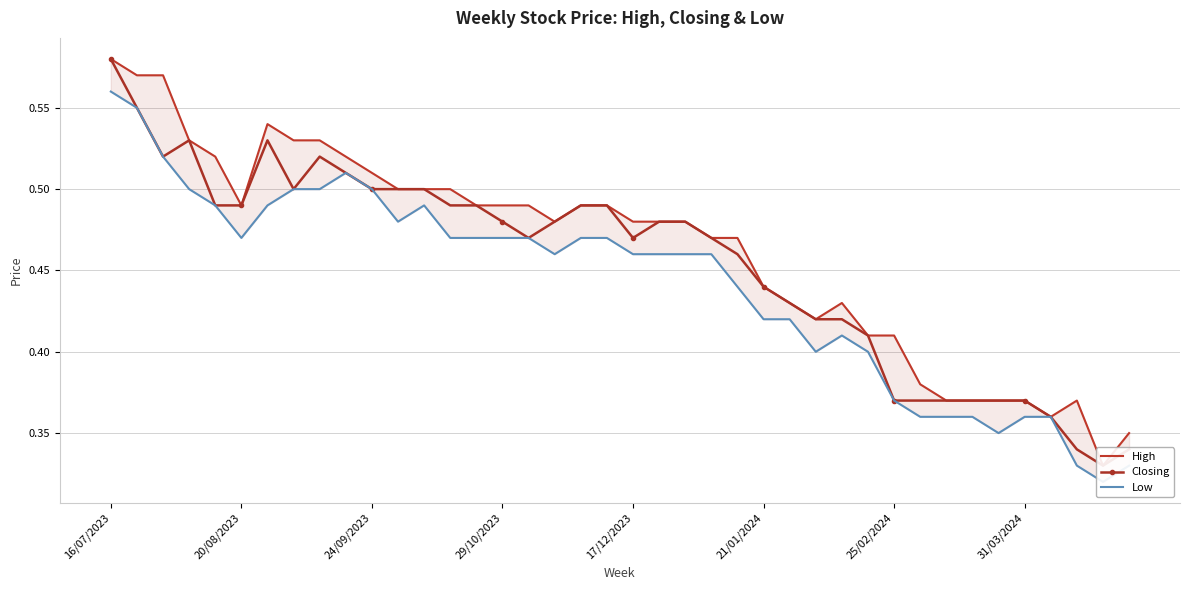

What is the sum of the High values at 12 and 17/12/2023?

1.0